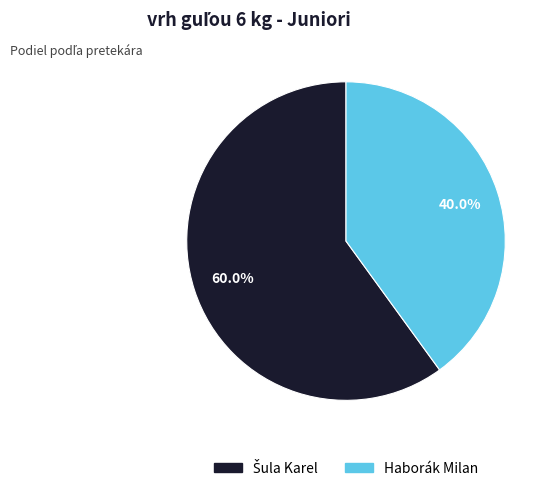

Is it true that Haborák Milan is 30% of the pie?

False